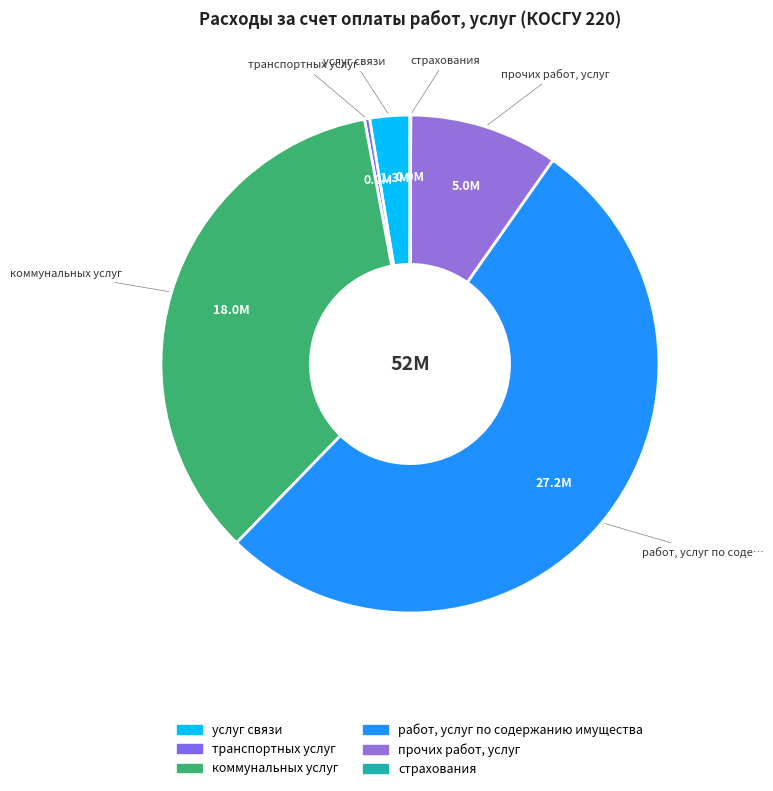

How many slices are in this pie chart?

6